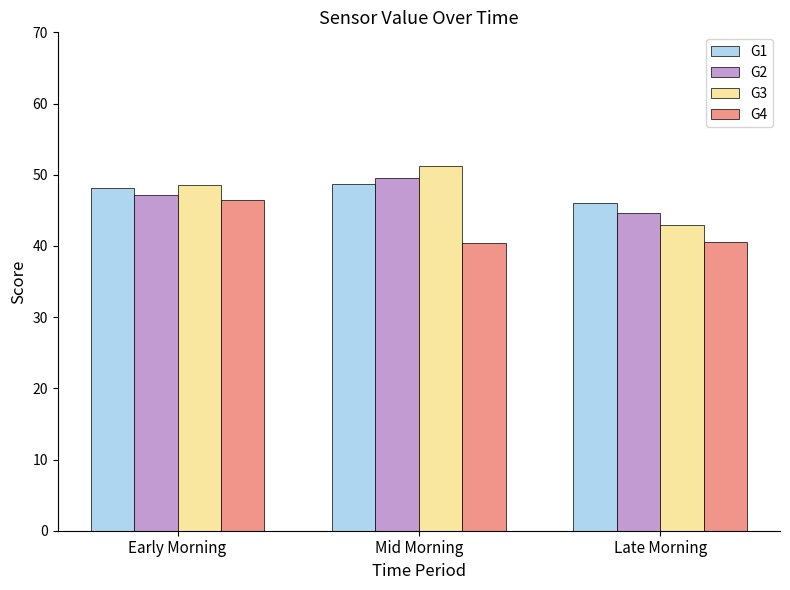

Rank the categories by G3 value from lowest to highest.

Late Morning, Early Morning, Mid Morning